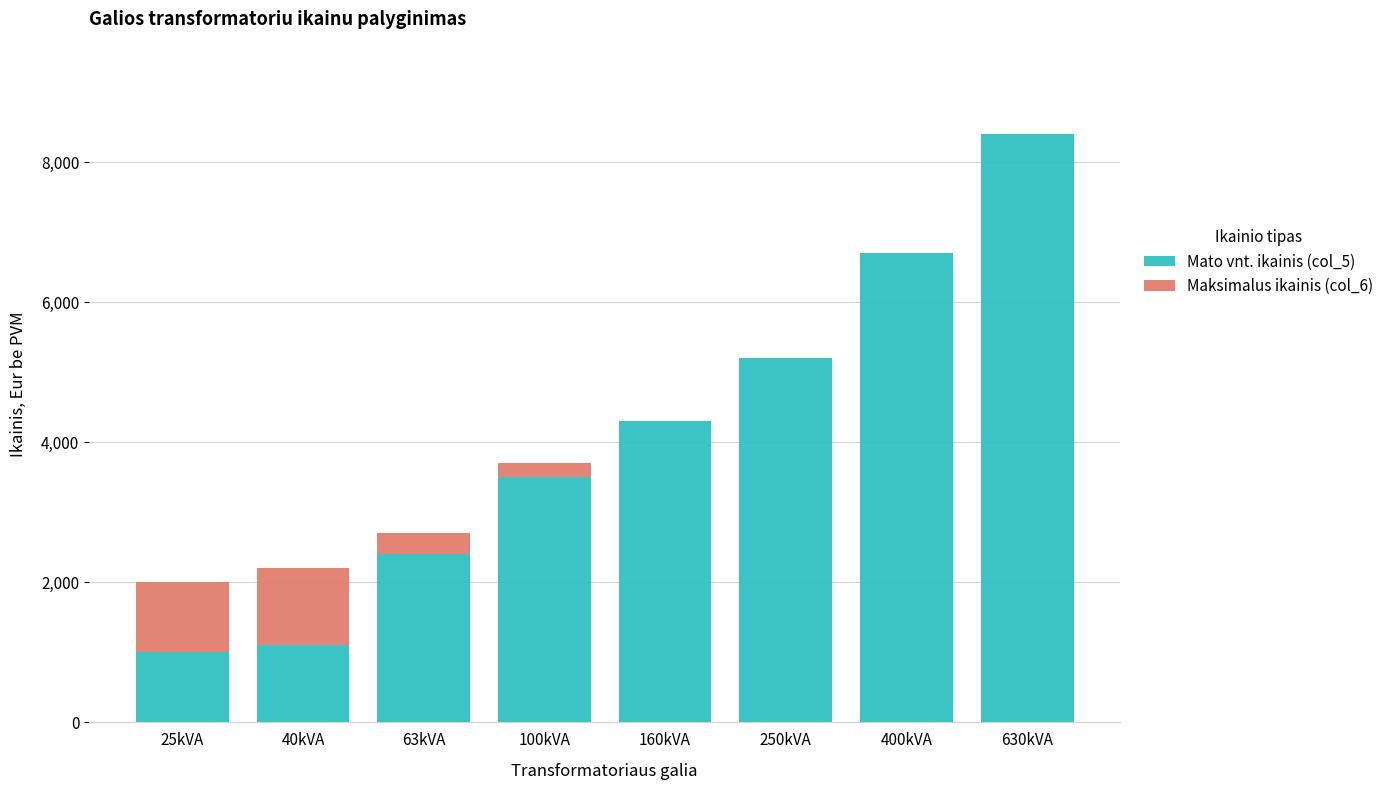

The value of Mato vnt. ikainis (col_5) at 40kVA is 480. True or false?

False